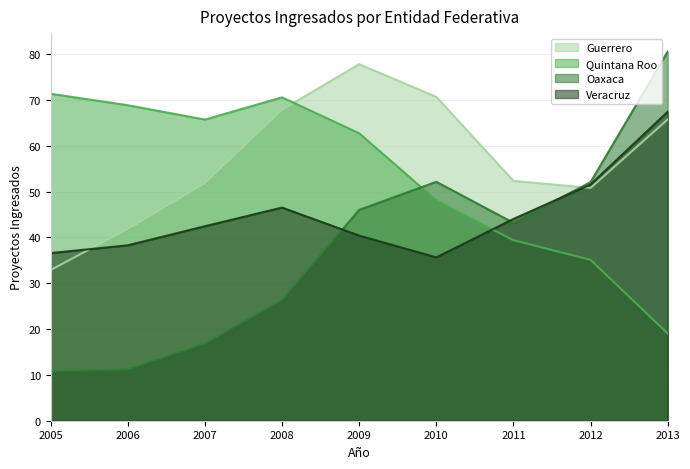

List the labels in order of Veracruz value, largest first.

2013, 2012, 2008, 2011, 2007, 2009, 2006, 2005, 2010